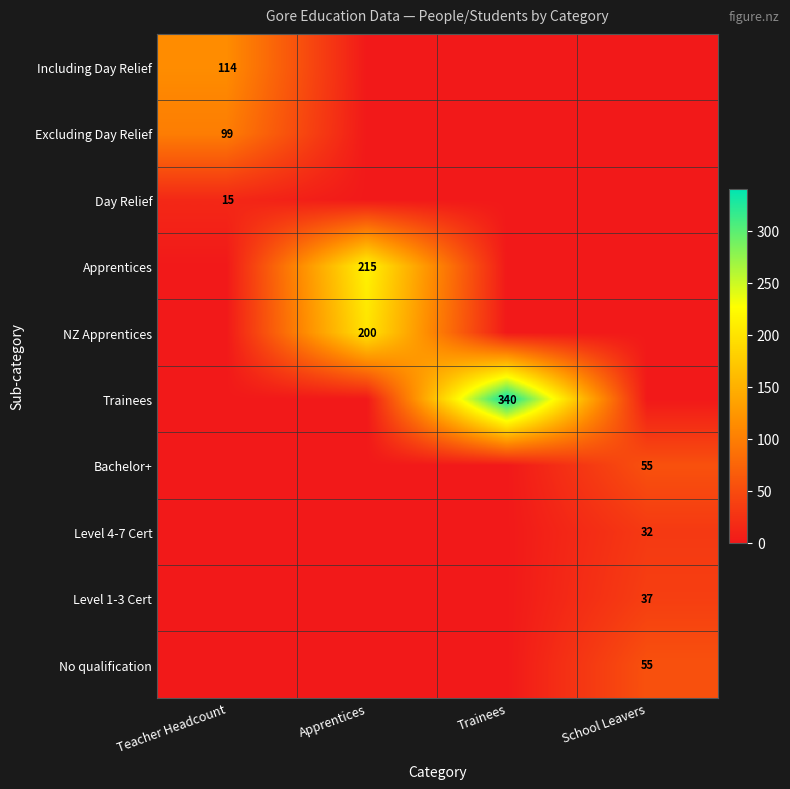

The No qualification series shows 75 at School Leavers. True or false?

False